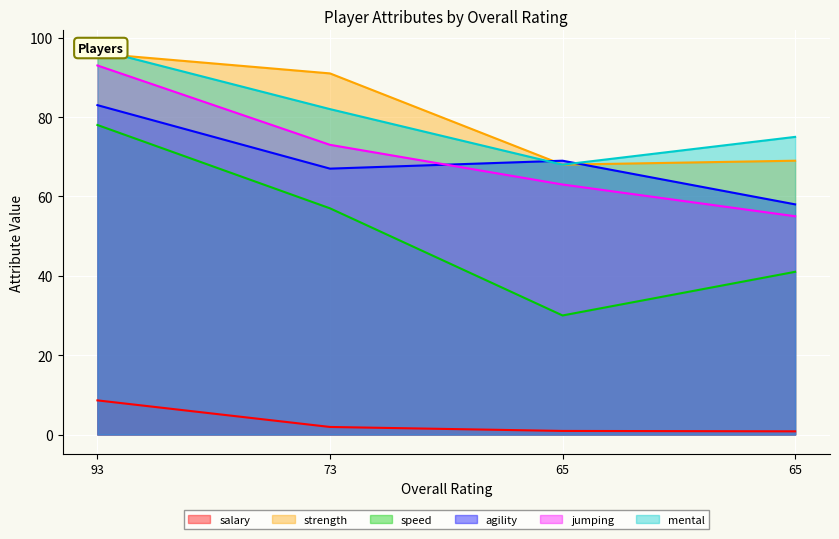

Is it true that mental equals 51.5 at 93?

False